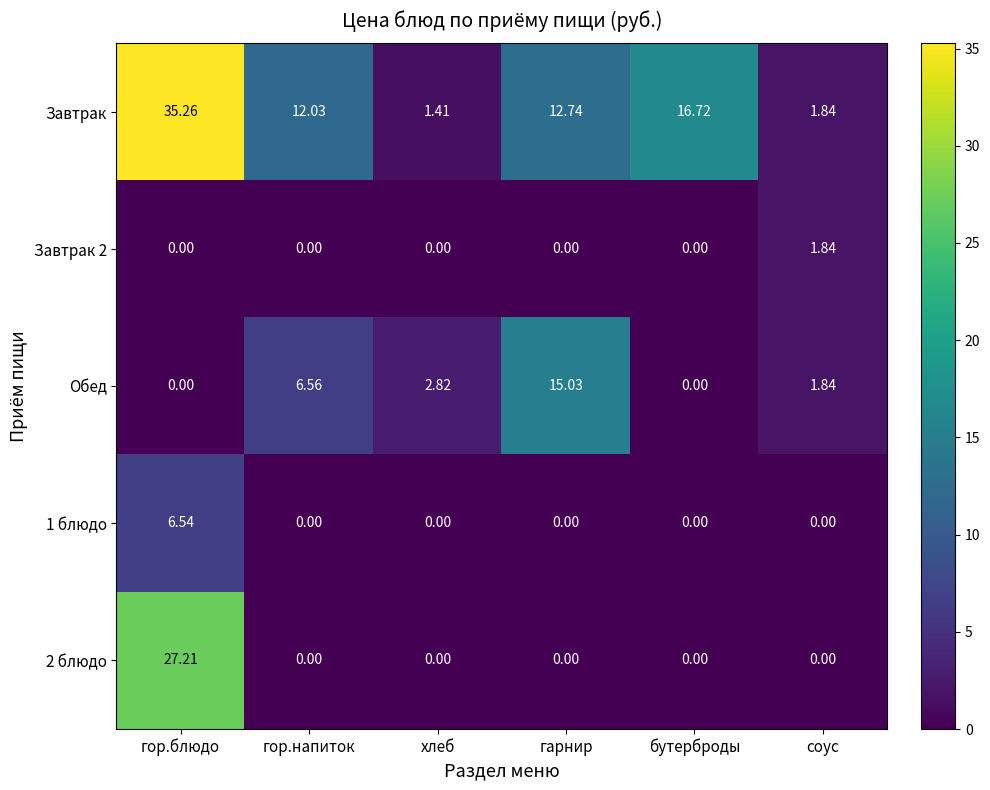

Which series has the largest range (max minus min)?

Завтрак